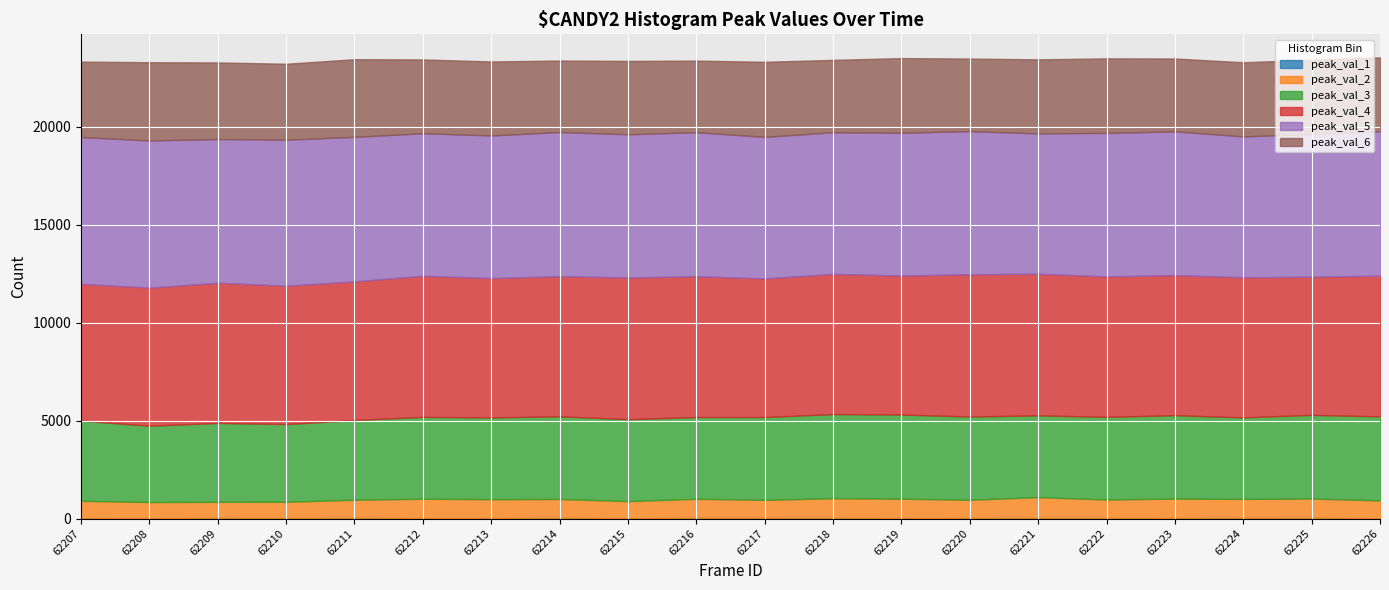

What is the difference between the maximum and second lowest values in the peak_val_6 series?

339